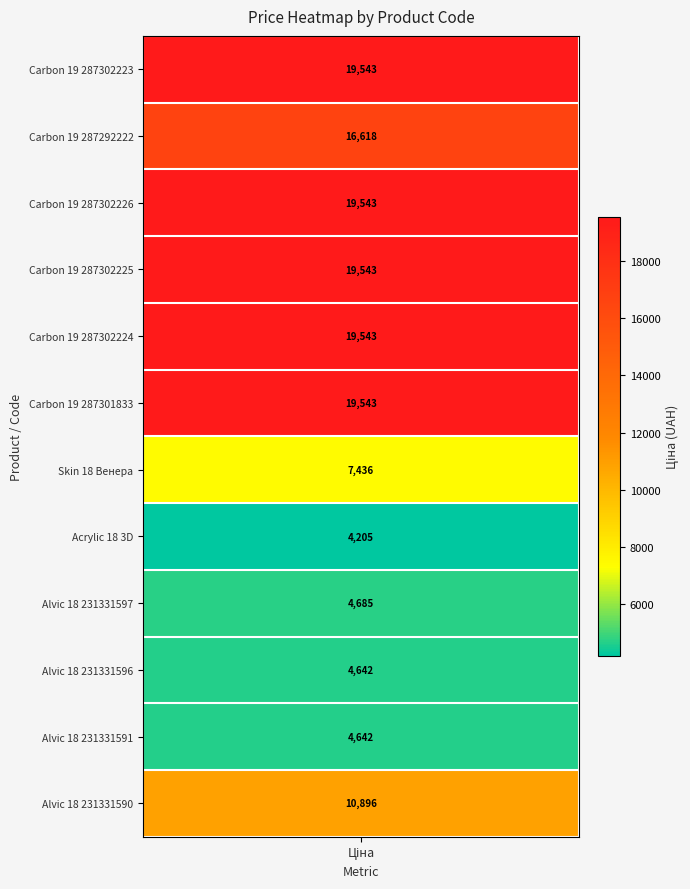

Where does the data first go above 16617?

Панель Carbon Carbon 19 мм. Металдекор_287302223